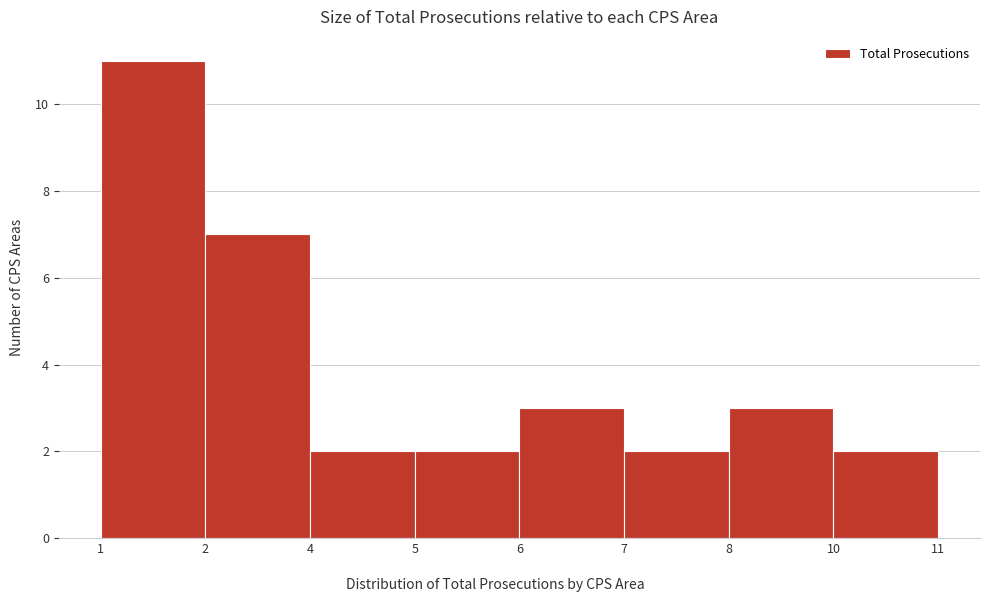

Reading left to right, what are all the values shown in this chart?

11	7	2	2	3	2	3	2